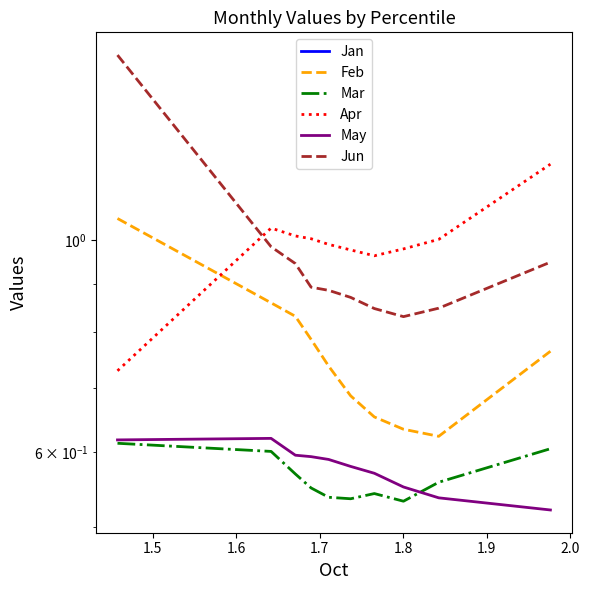

True or false: Apr and Jan intersect in this chart.

False